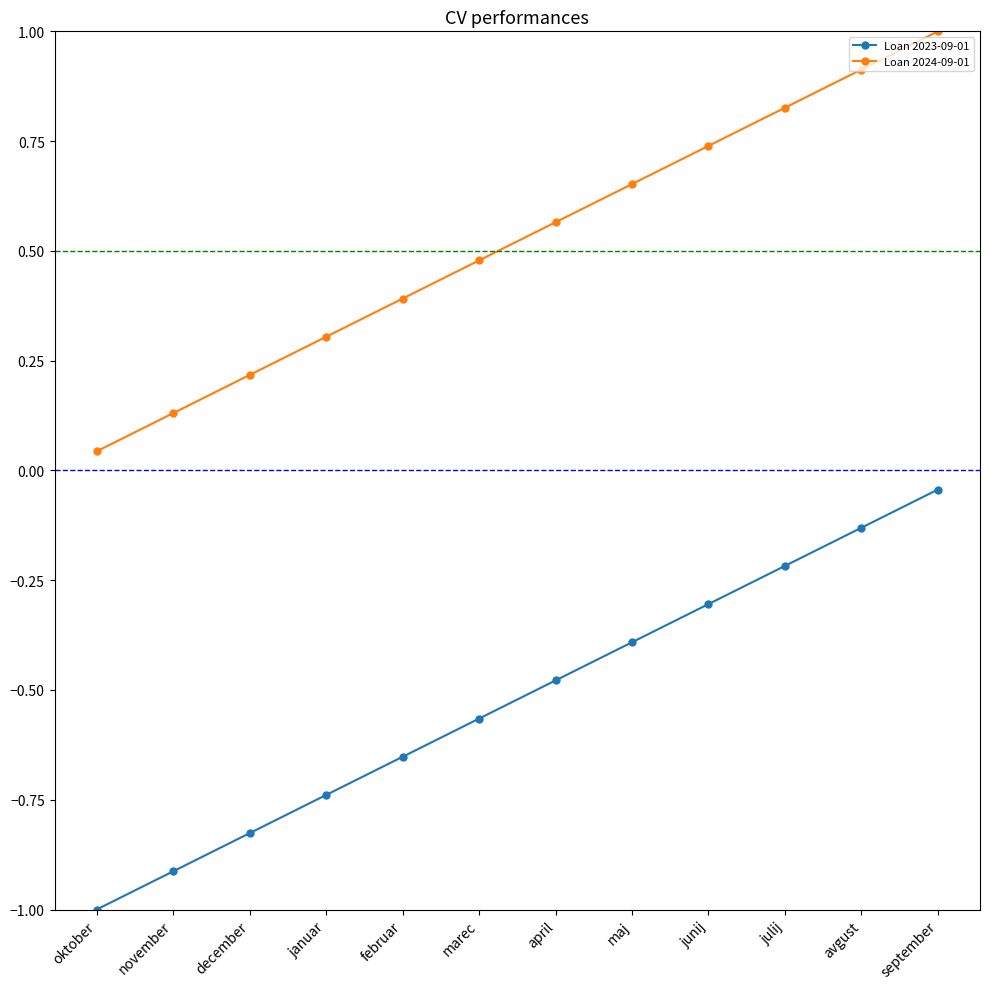

At which category does the chart reach its minimum across all series?

oktober